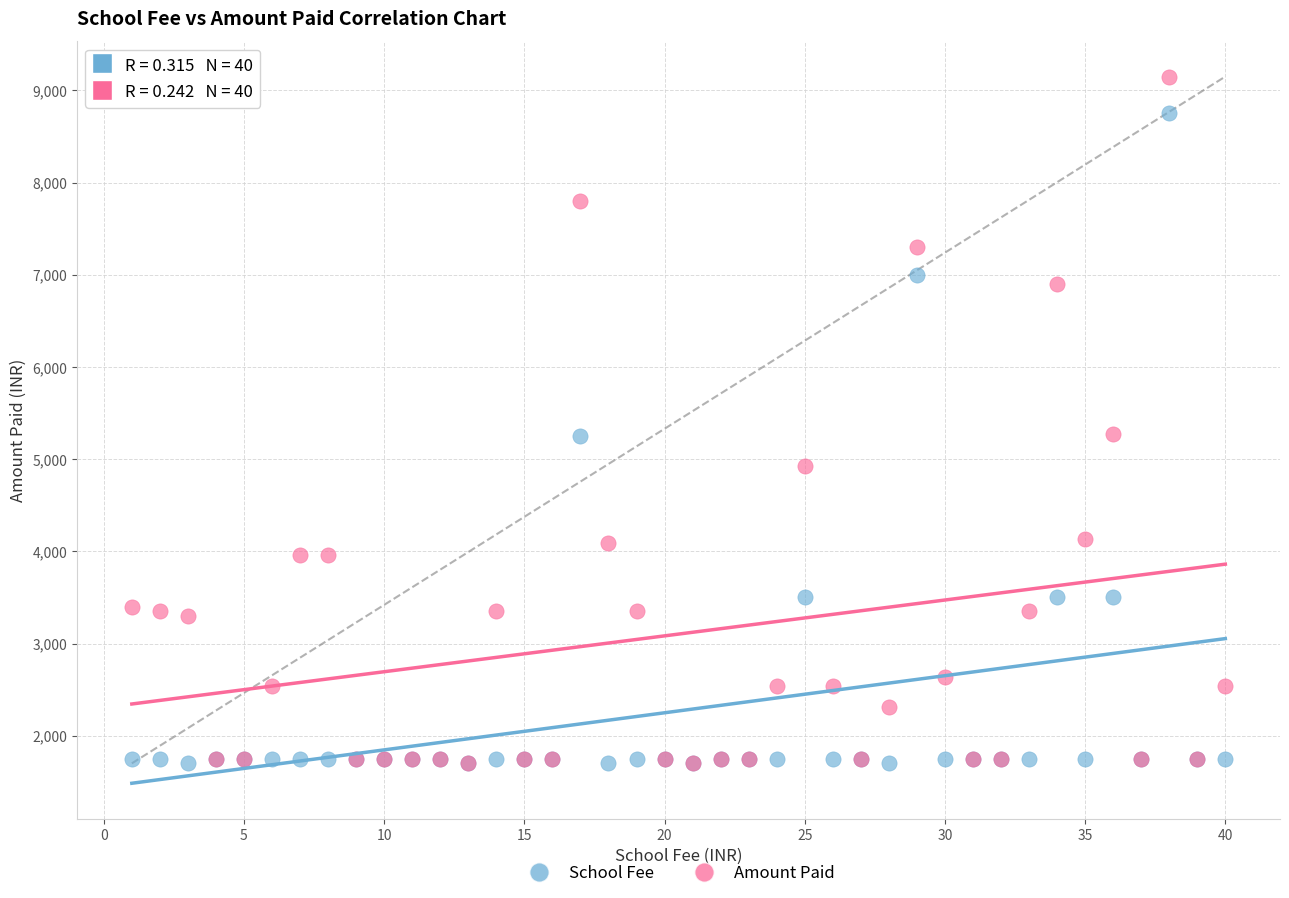

Which series reaches the maximum Y coordinate?

Amount Paid